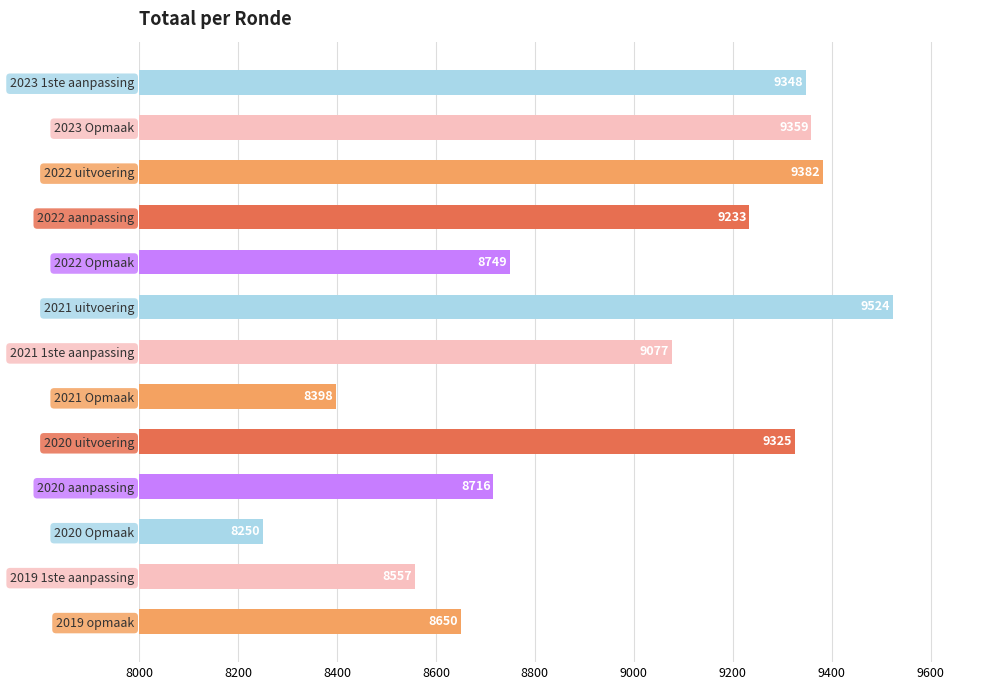

Between 2022 aanpassing and 2022 uitvoering, which is larger?

2022 uitvoering